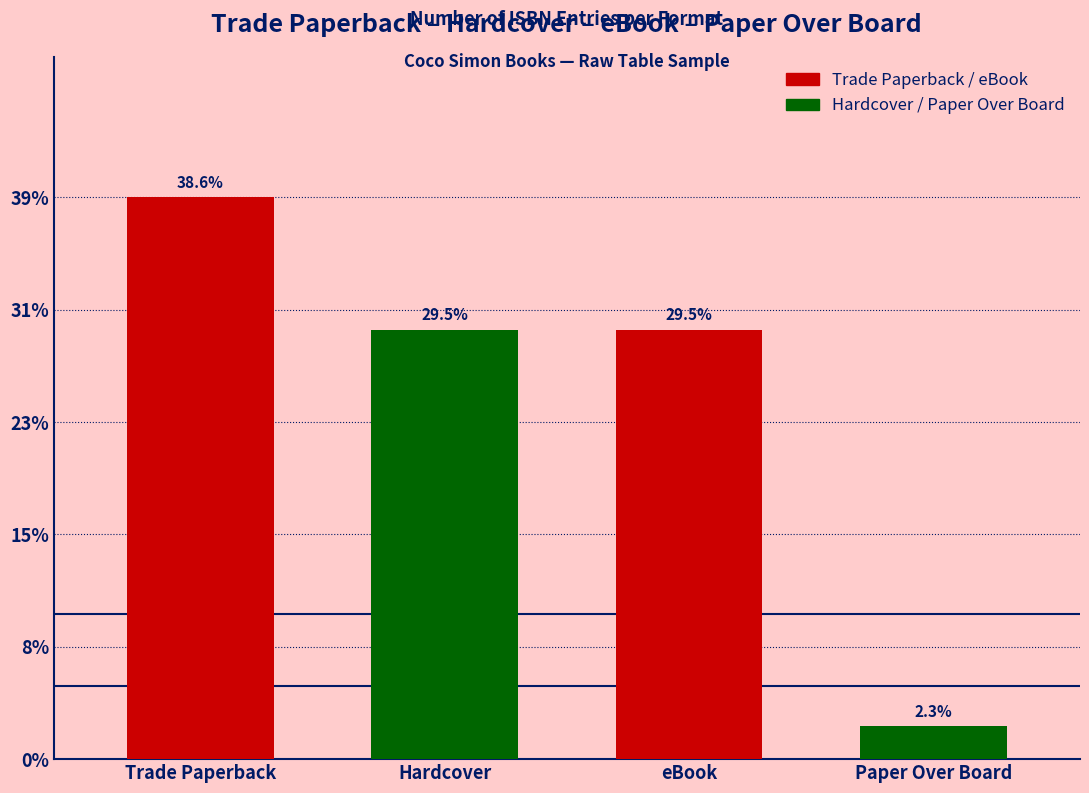

Does the chart contain any negative values?

No